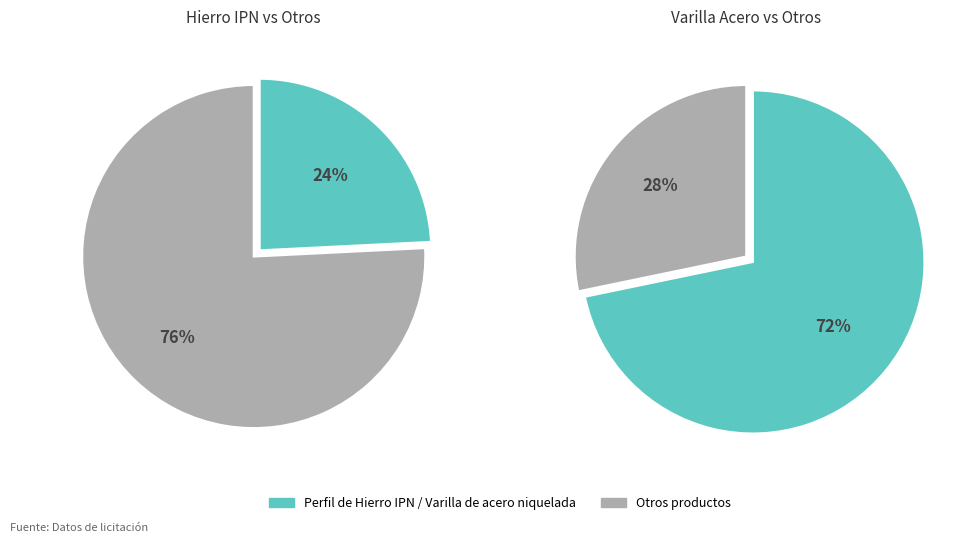

Which slice represents more than half of the pie?

Varilla de acero niquelada